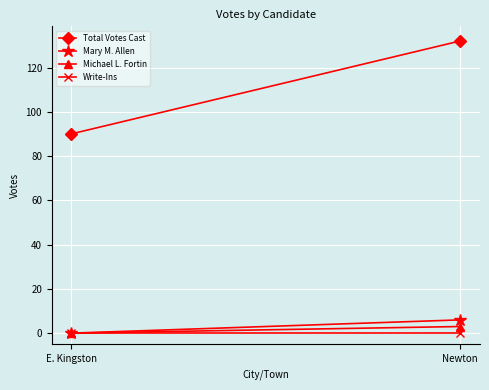

True or false: Total Votes Cast has a value of 194 at Newton.

False